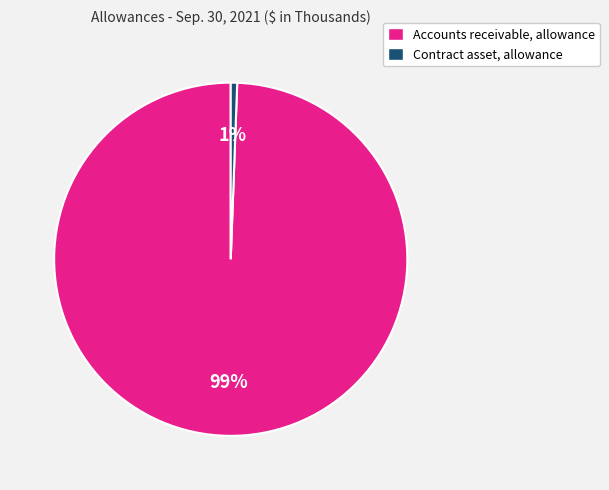

Rank the categories by value from lowest to highest.

Contract asset, allowance, Accounts receivable, allowance